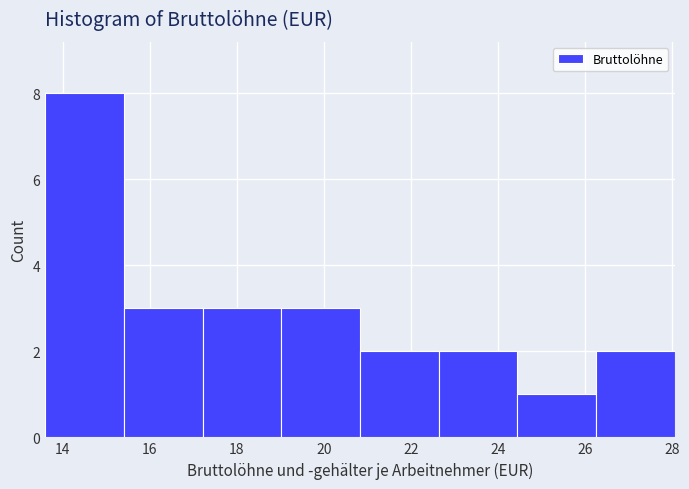

Over which range of the x-axis is the bar tallest?

13.6 to 15.4